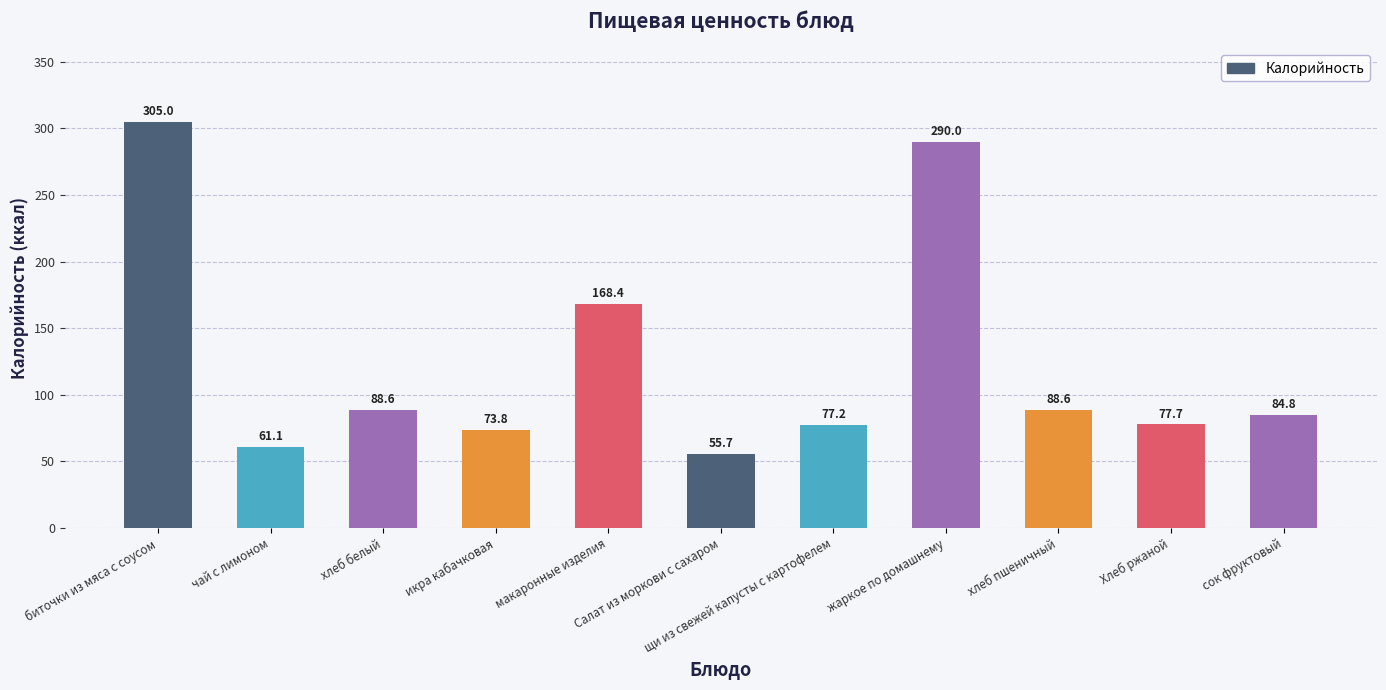

At which category does the chart reach its minimum across all series?

Салат из моркови с сахаром